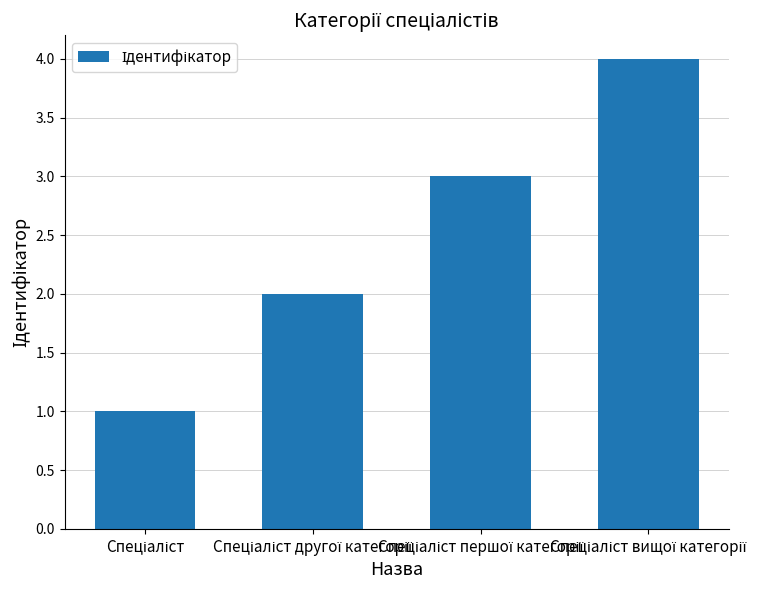

What is the difference between the maximum and minimum values?

3